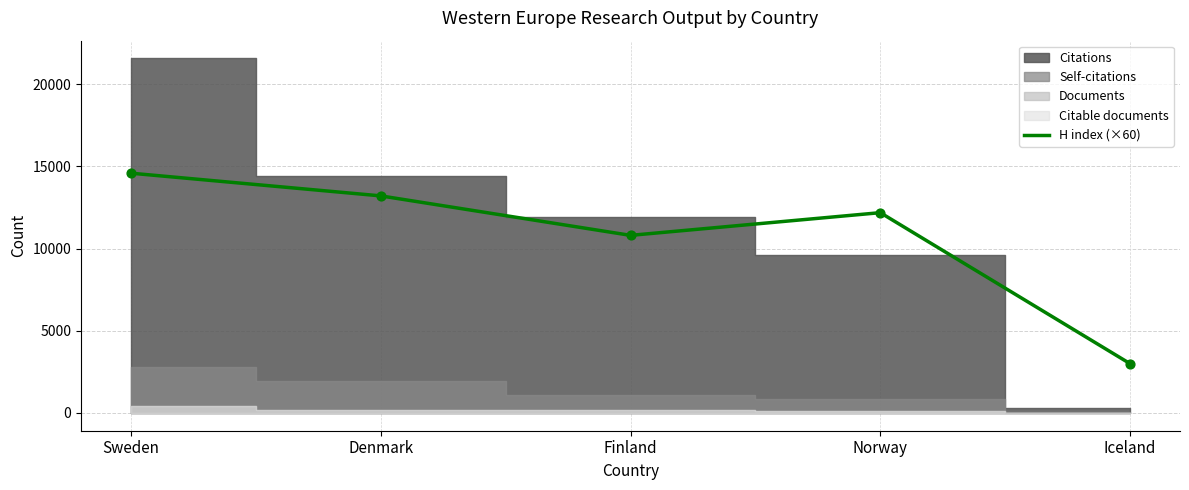

Which has a higher value, Sweden or Norway?

Sweden